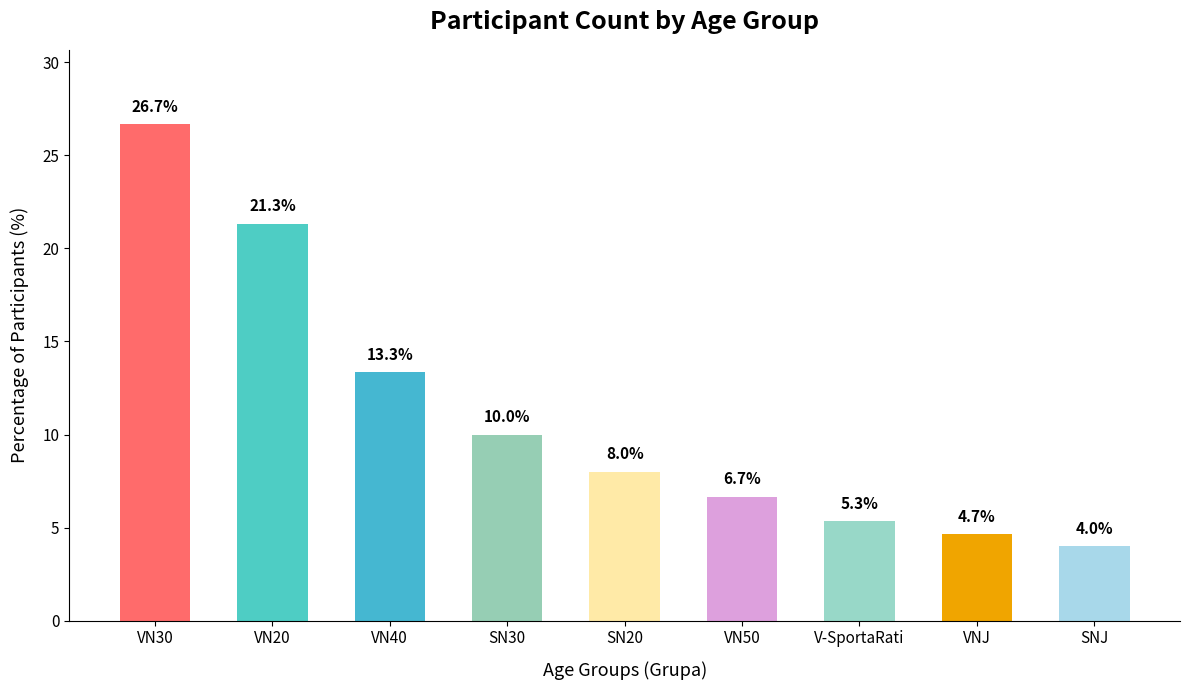

Between V-SportaRati and SNJ, which is larger?

V-SportaRati